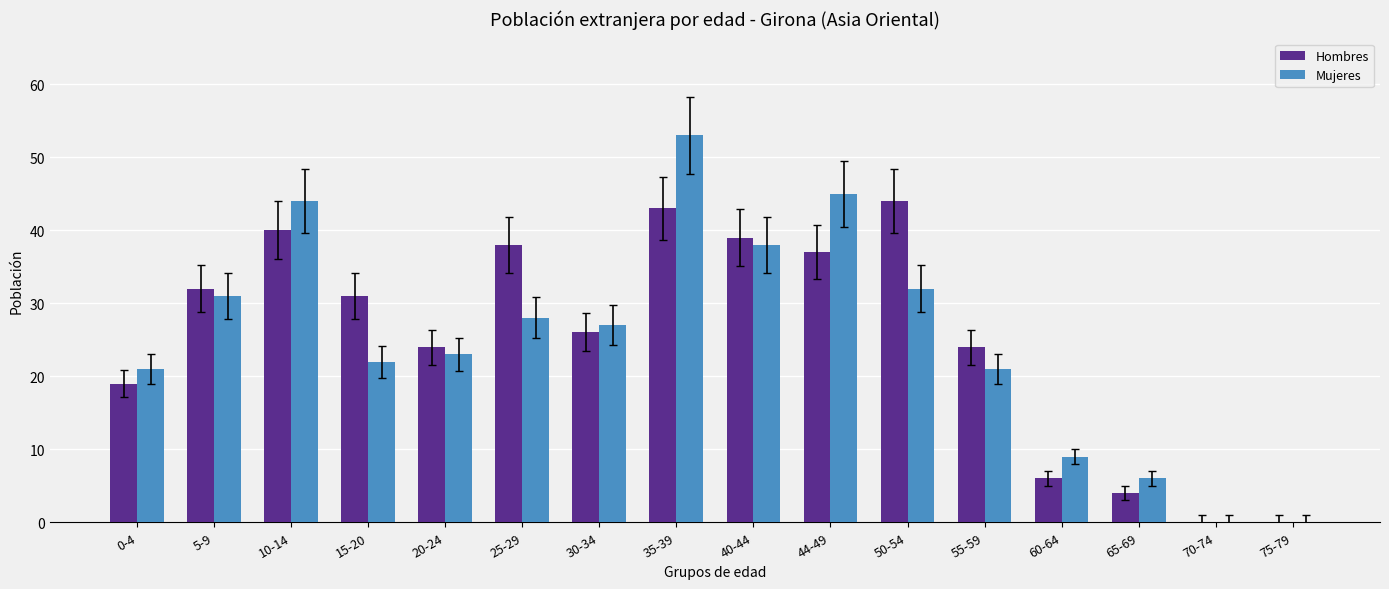

Is the value of Mujeres at 44-49 greater than the value of Hombres at 65-69?

Yes